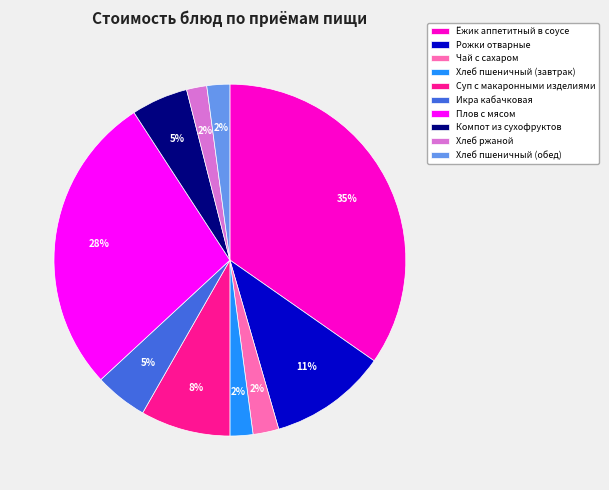

Which has a higher value, Хлеб пшеничный (обед) or Ёжик аппетитный в соусе?

Ёжик аппетитный в соусе